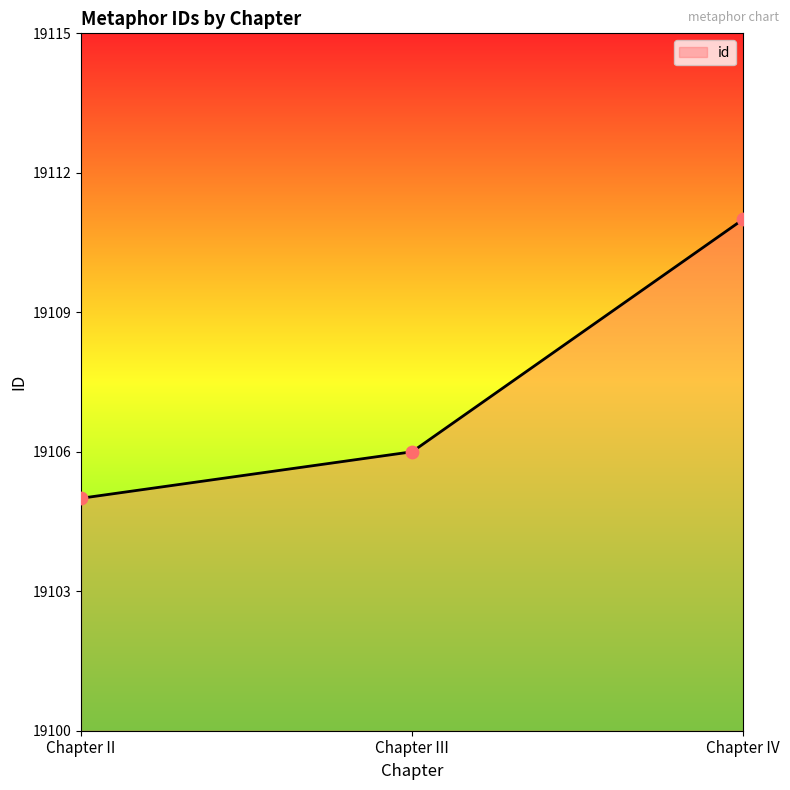

Approximately how many times larger is the value at Chapter II compared to Chapter IV?

1.0